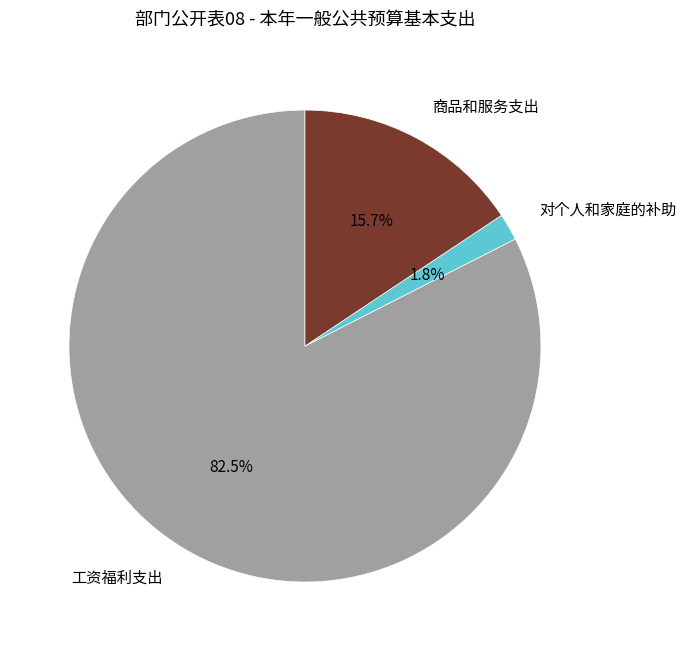

To the nearest percent, what is the difference between the 工资福利支出 and 对个人和家庭的补助 slice percentages?

81%